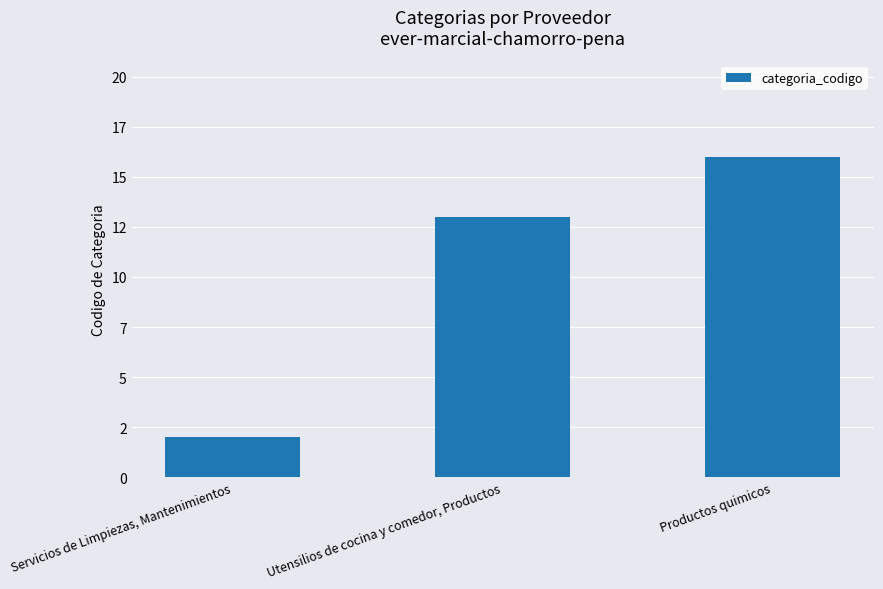

What is the label of the 3rd bar from the right?

Servicios de Limpiezas, Mantenimientos